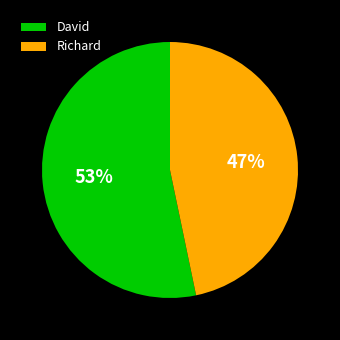

How many segments does this pie chart have?

2